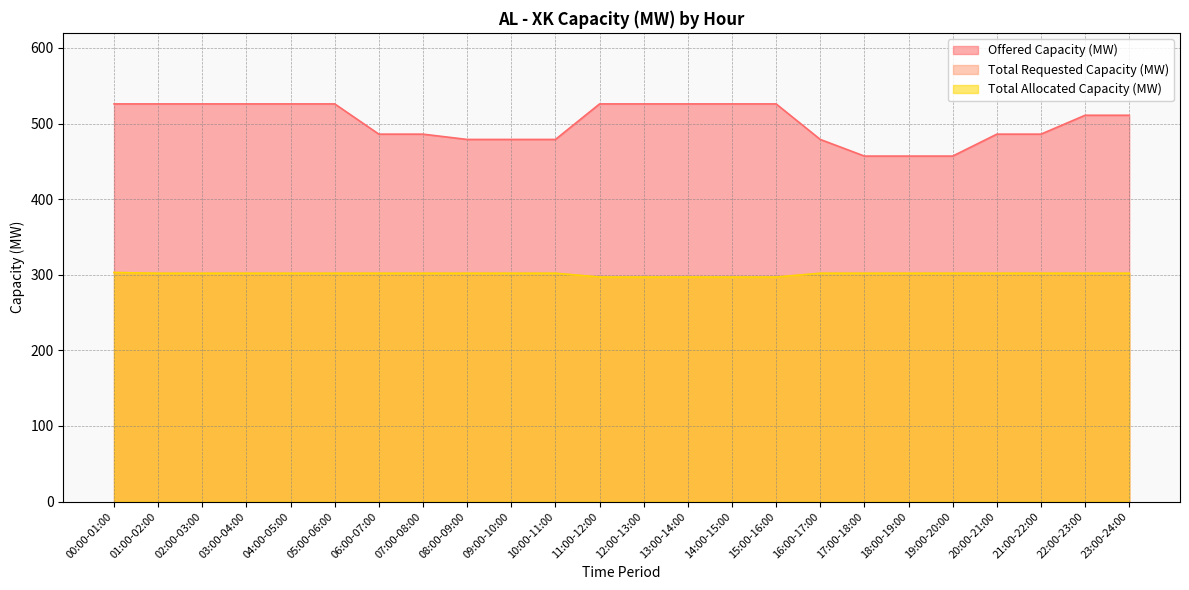

Reading left to right, extract all data points from this chart.

Offered Capacity (MW): 526	526	526	526	526	526	486	486	479	479	479	526	526	526	526	526	479	457	457	457	486	486	511	511
Total Requested Capacity (MW): 303	302	302	302	302	302	302	302	302	302	302	297	297	297	297	297	302	302	302	302	302	302	302	302
Total Allocated Capacity (MW): 303	302	302	302	302	302	302	302	302	302	302	297	297	297	297	297	302	302	302	302	302	302	302	302